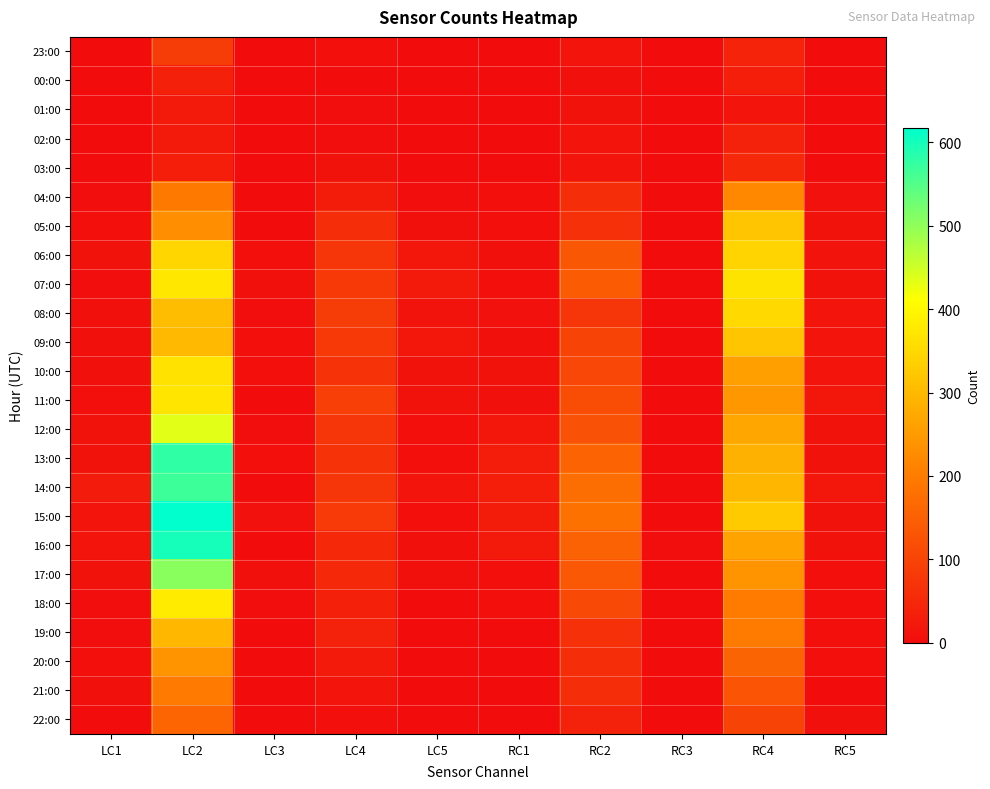

At how many categories does at least one series exceed 369?

1